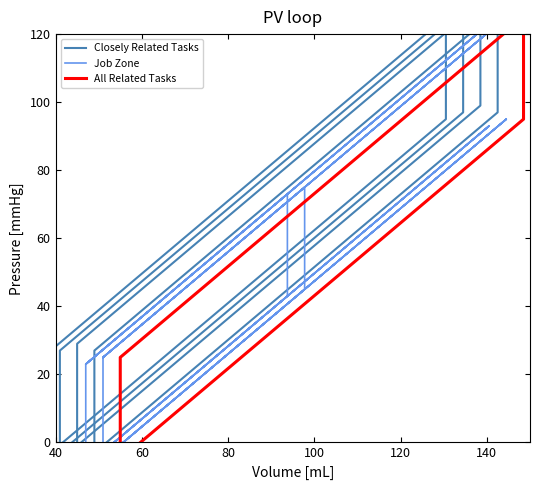

How many values in the Job Zone series exceed 43?

14